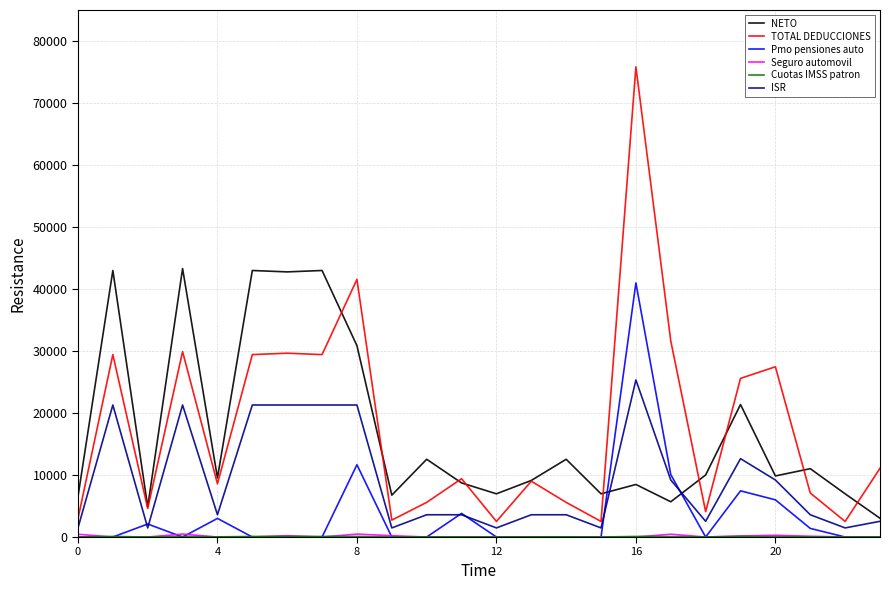

Which series has the largest range (max minus min)?

TOTAL DEDUCCIONES